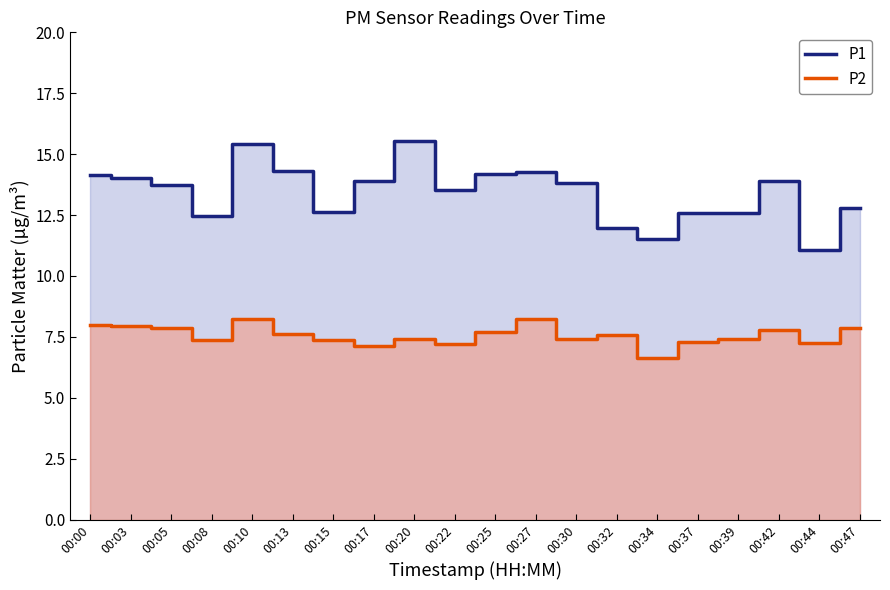

What is the value of the P1 point at the 2nd from the left?

14.0